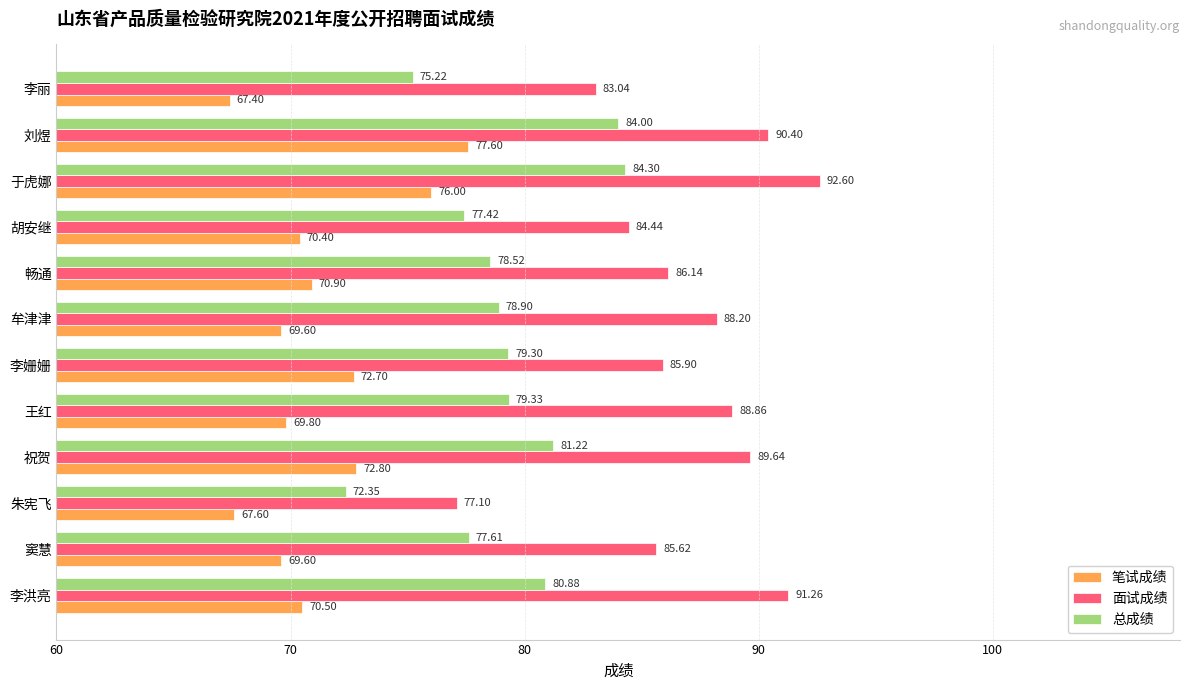

Which category has the lowest value across all series?

李丽